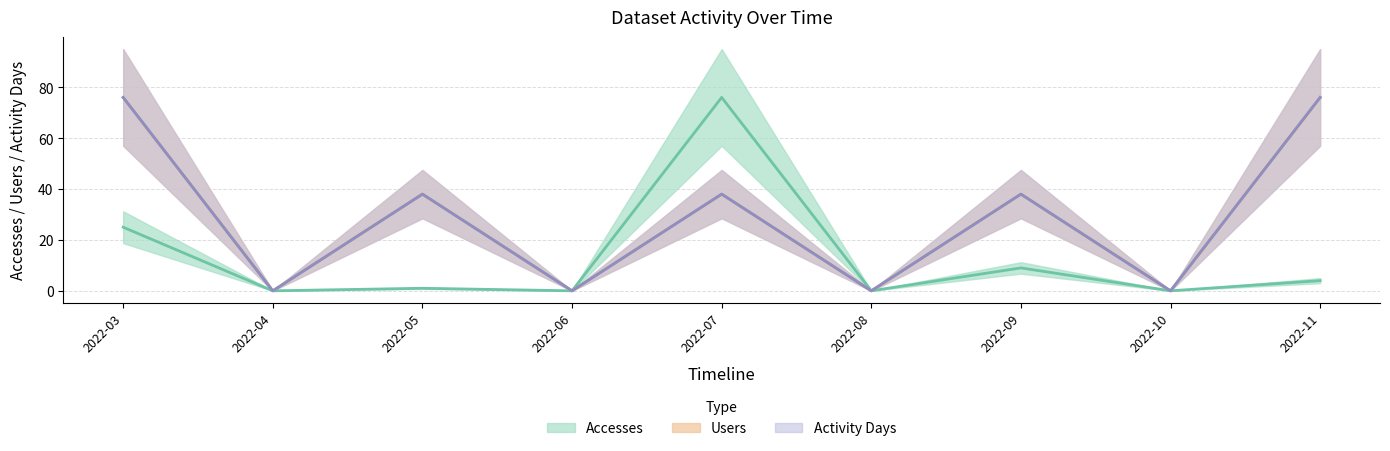

At which category is the sum across all series the highest?

2022-03